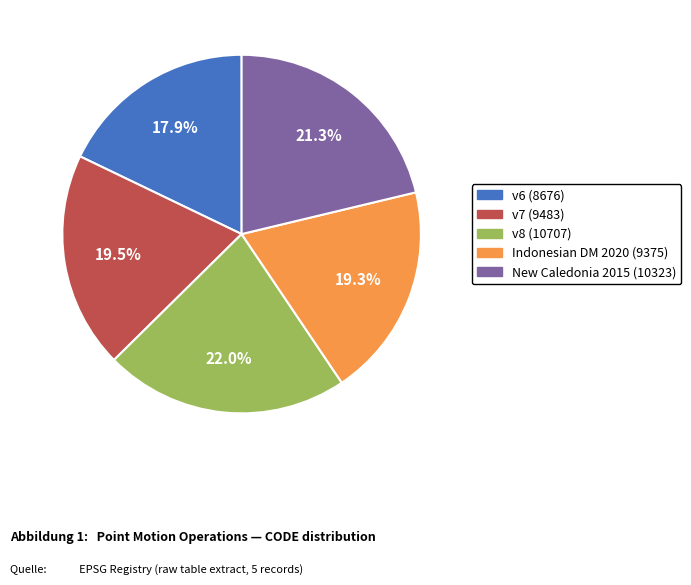

Is there any slice that represents more than half of the pie?

No